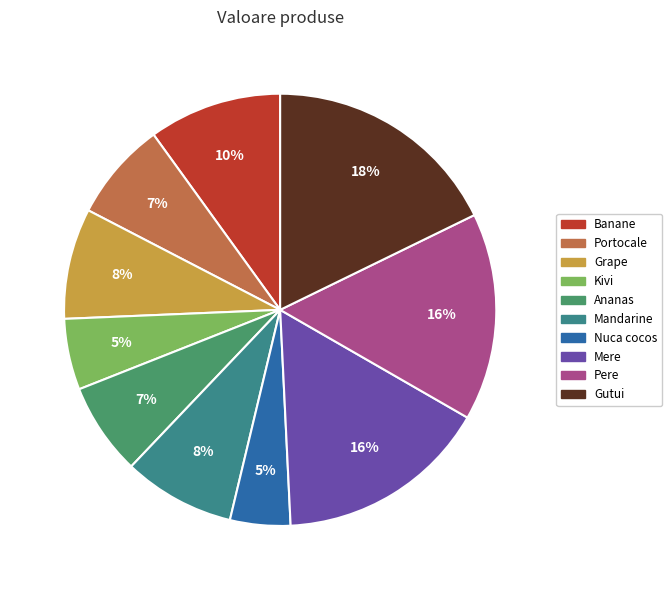

Does any single category account for the majority?

No